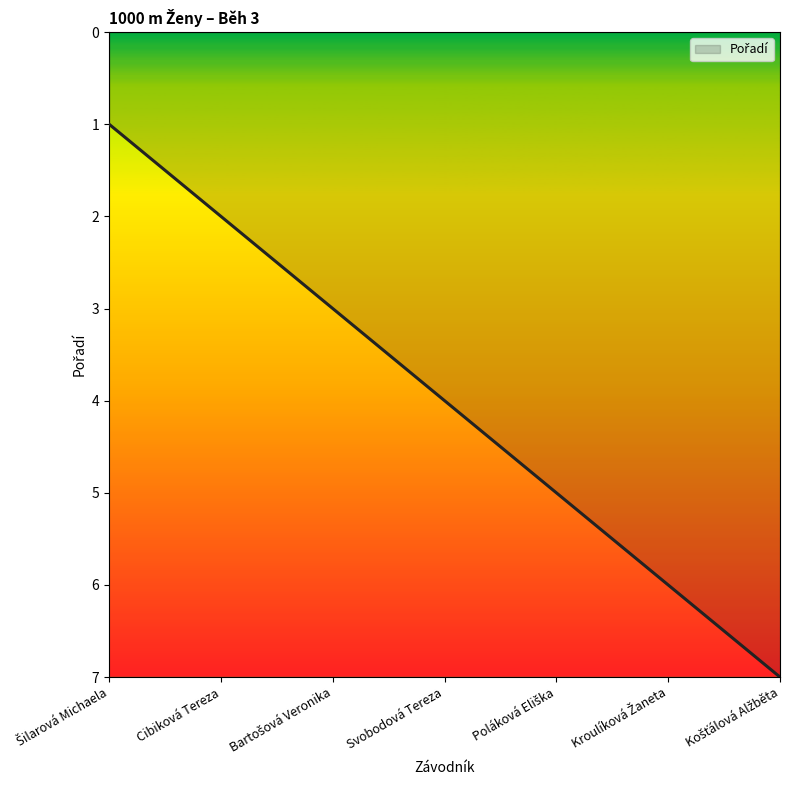

What is the sum of all values?

28